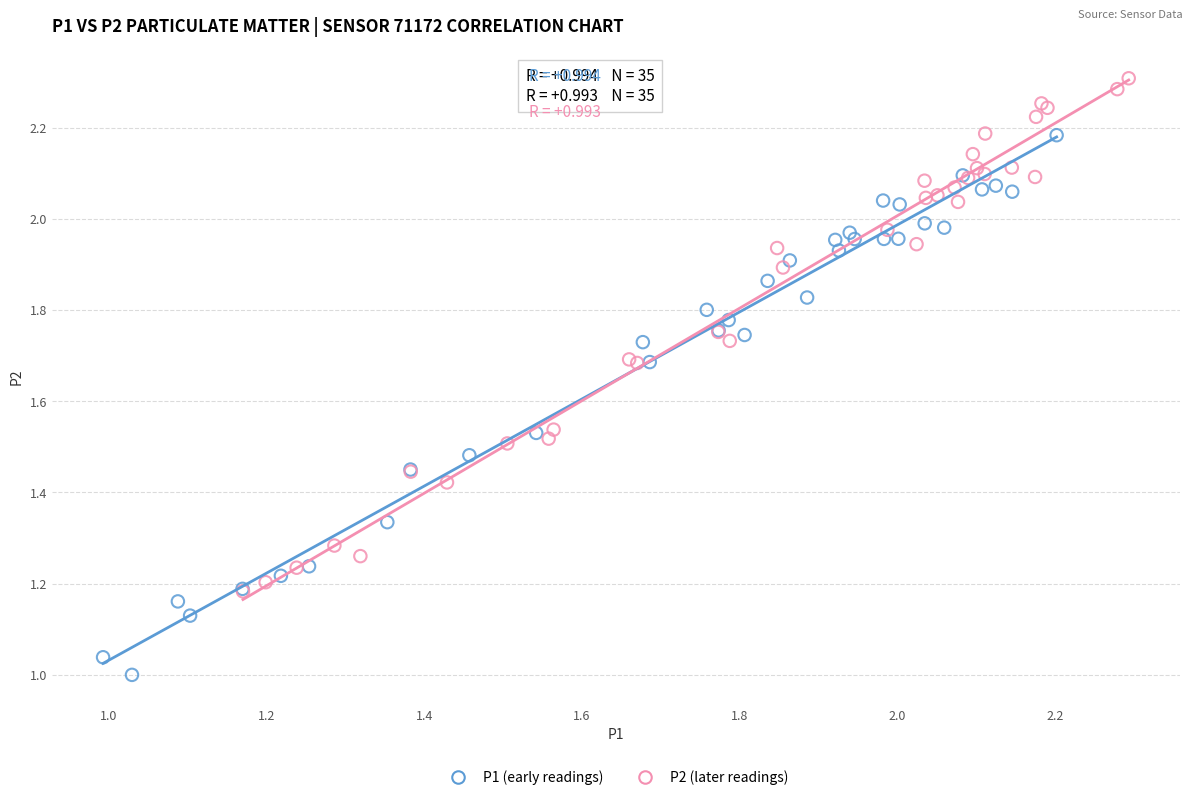

Which series contains the lowest Y value?

P1 (early readings)